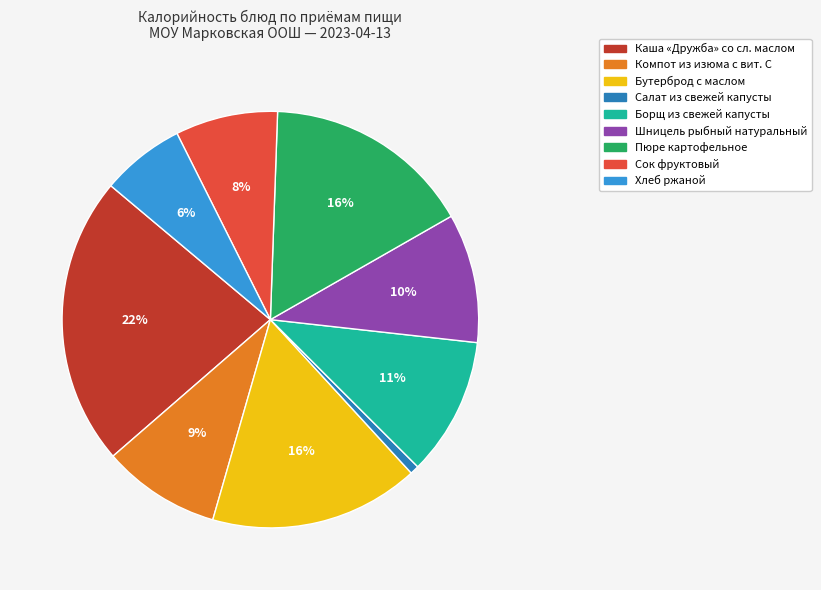

Is there a majority slice in this chart?

No